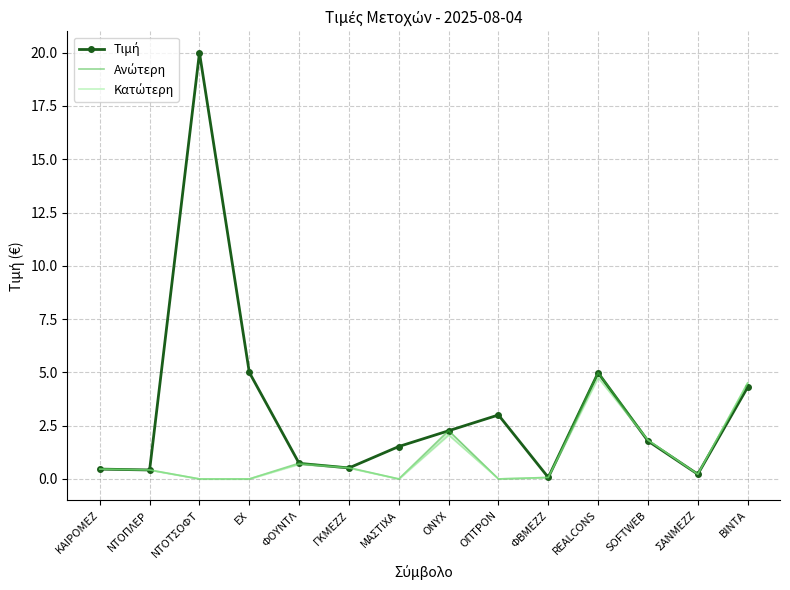

Which series has the widest spread of values?

Τιμή